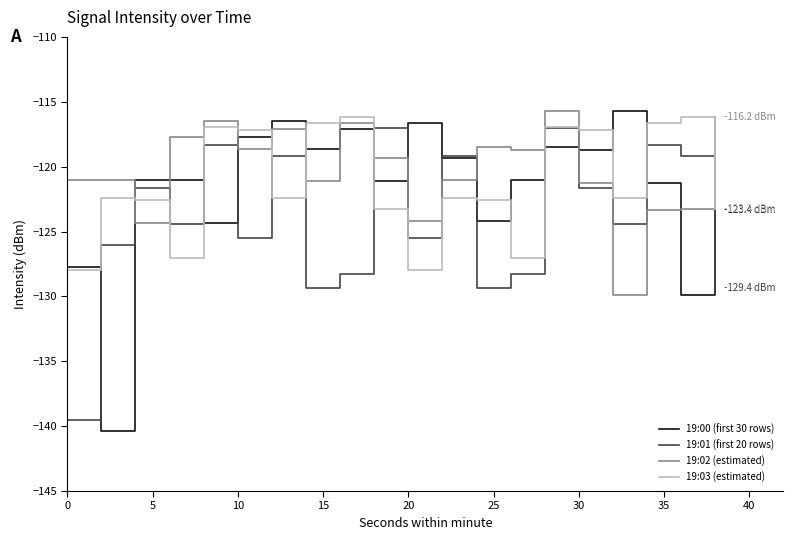

True or false: 19:02 (estimated) and 19:00 (first 30 rows) cross at least once.

True